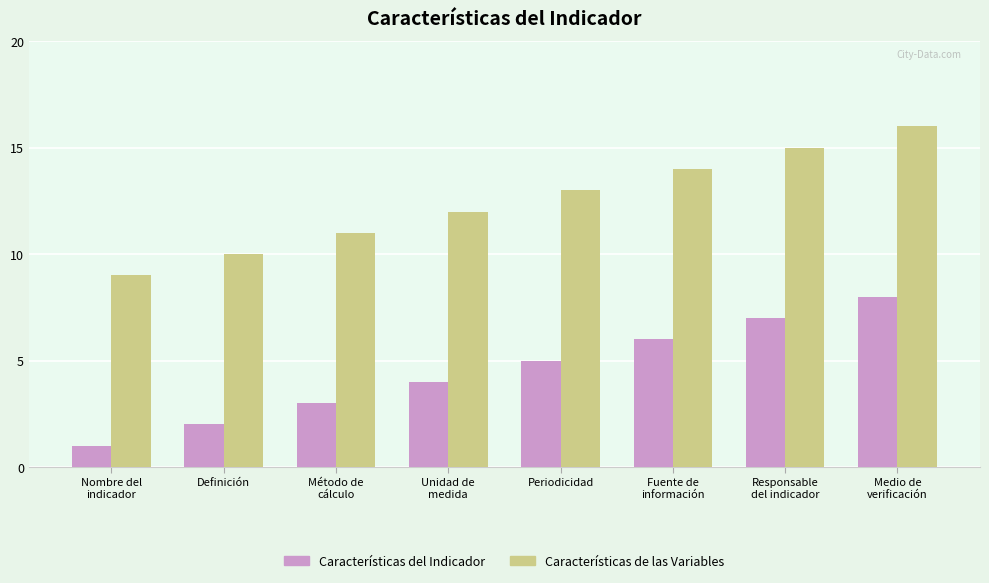

What is the spread (max minus min) of values at Responsable
del indicador?

8